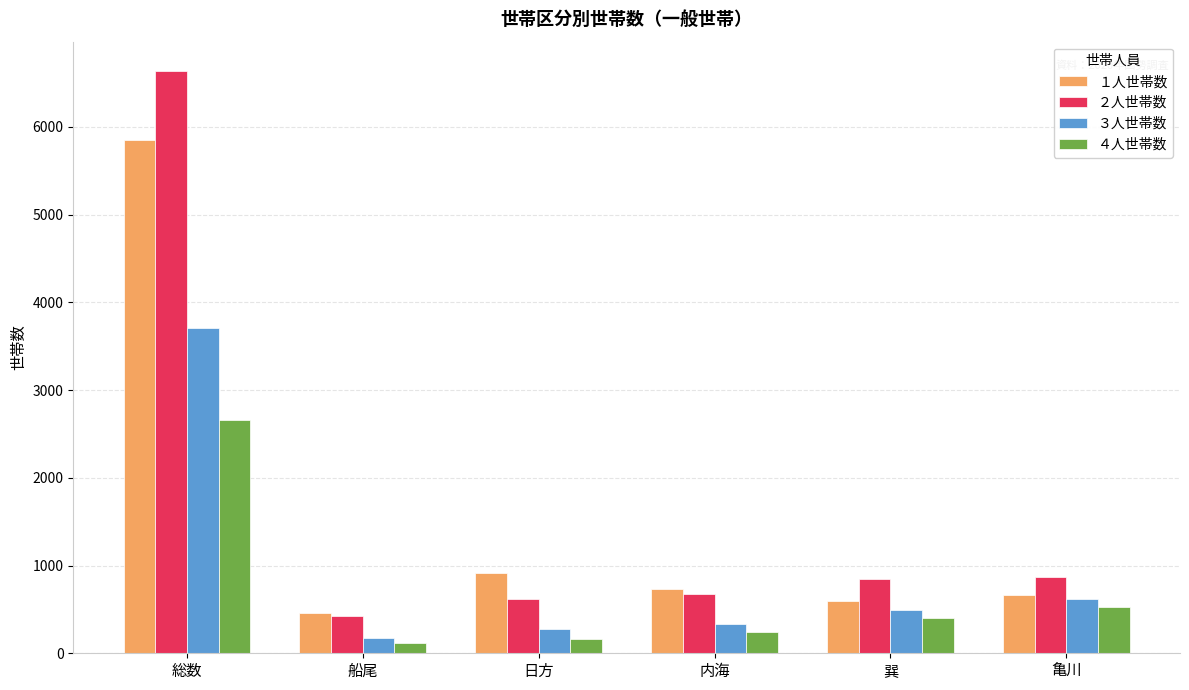

Where is ４人世帯数 nearest to the value 1384?

亀川